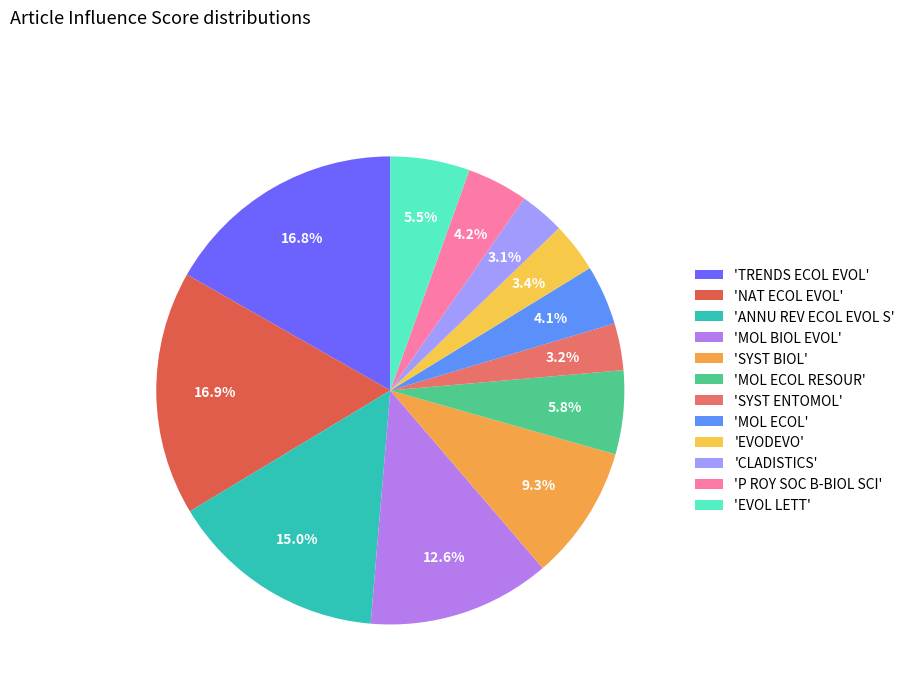

To the nearest percent, what is the difference between the largest and smallest slice percentages?

14%